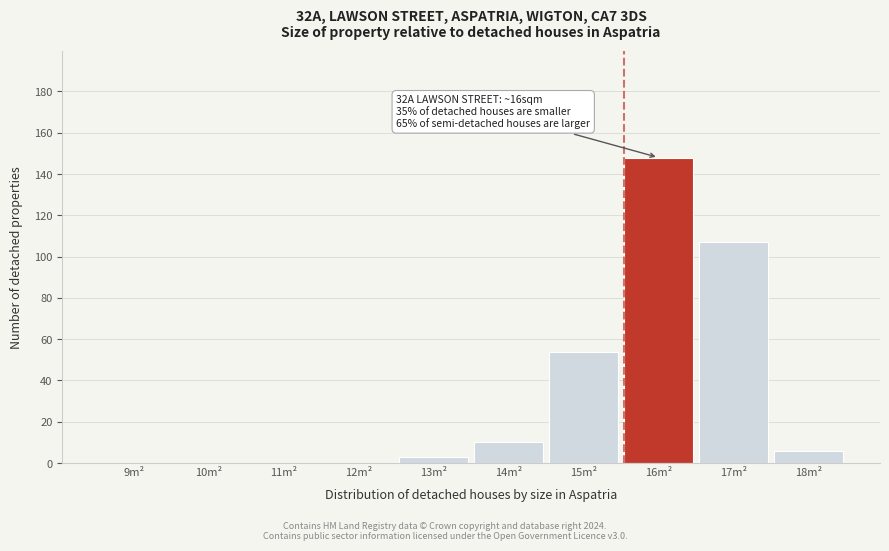

Reading left to right, list all the values displayed in this chart.

9m²=0	10m²=0	11m²=0	12m²=0	13m²=3	14m²=10	15m²=54	16m²=148	17m²=107	18m²=6